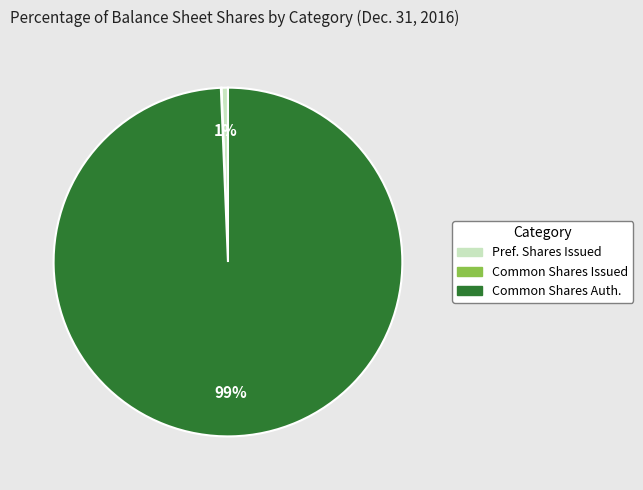

Is there any slice that represents more than half of the pie?

Yes